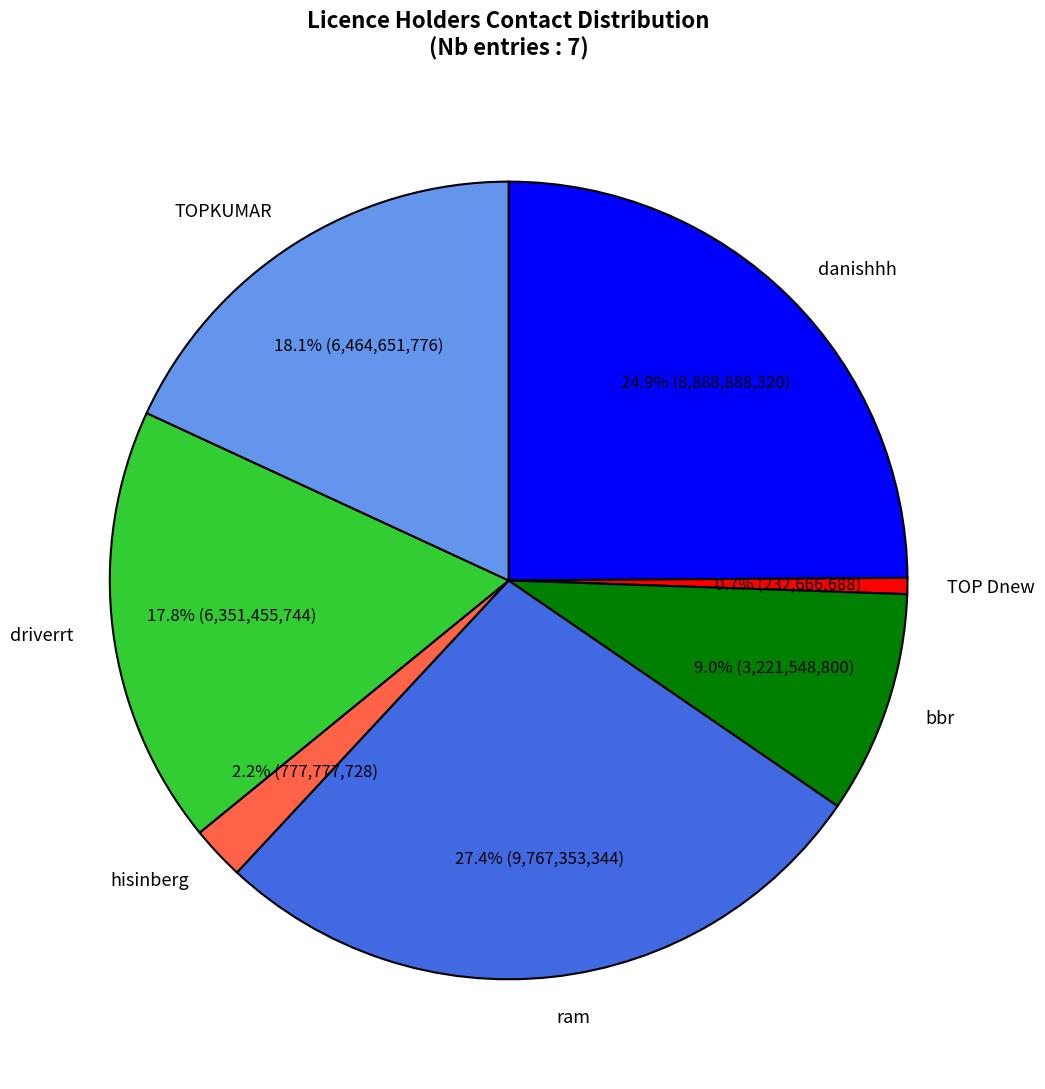

How much of the chart is everything except TOPKUMAR?

81.9%